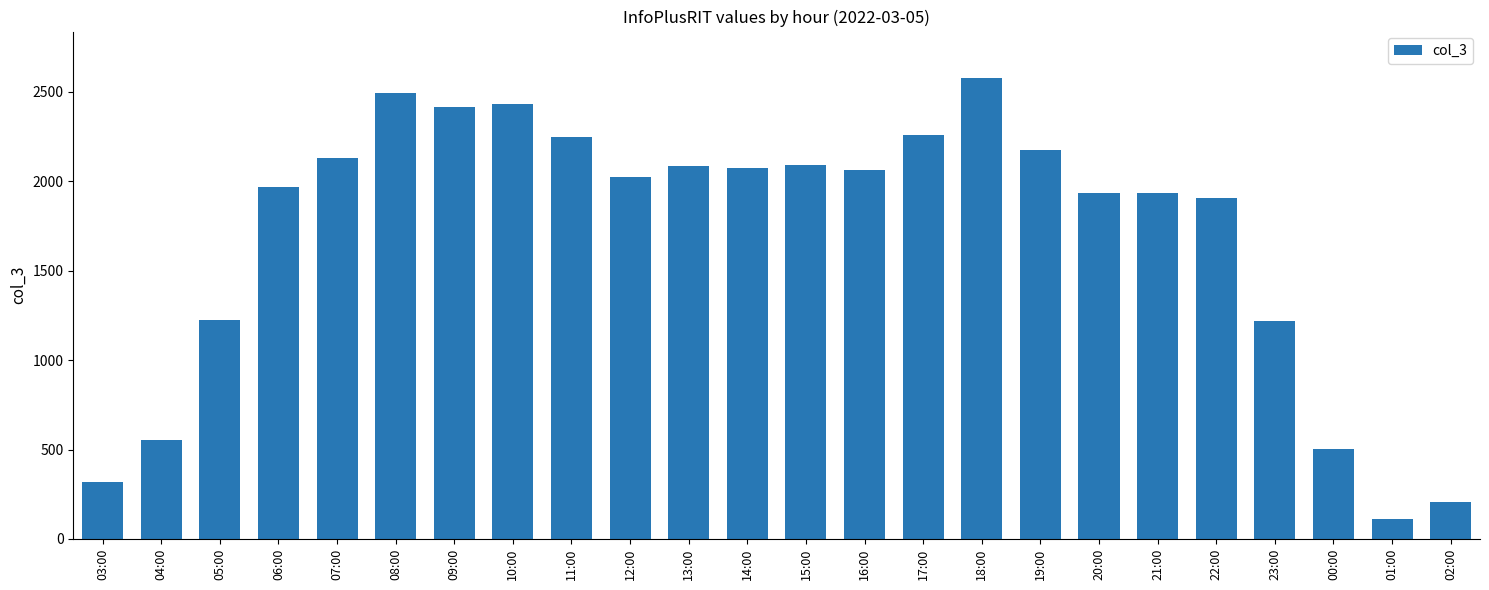

Which has a higher value, 05:00 or 14:00?

14:00